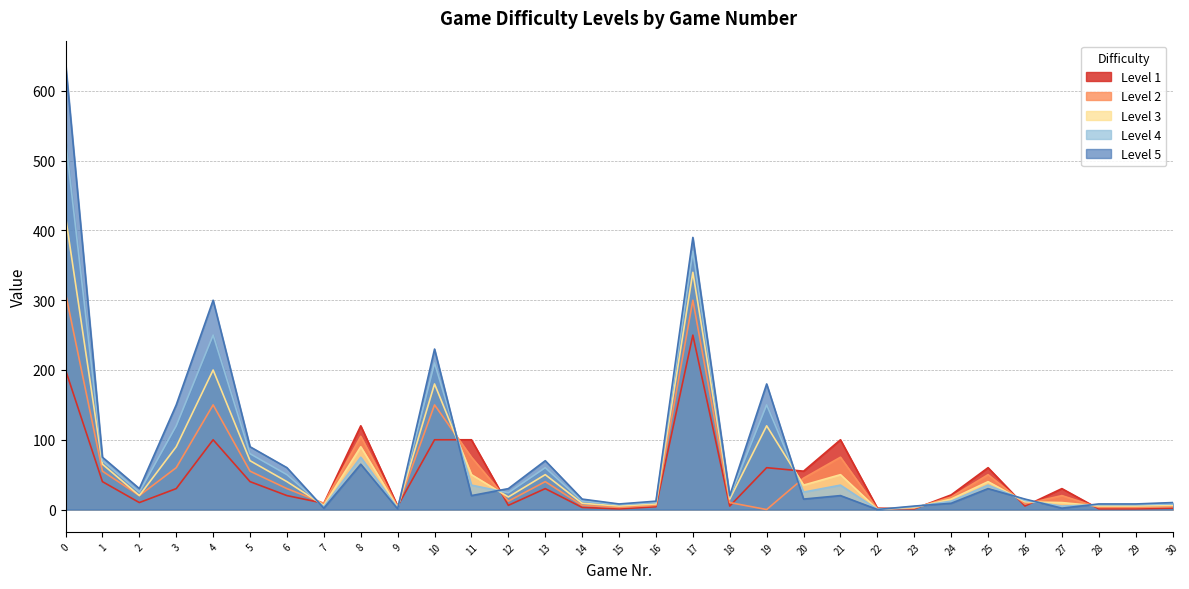

What is the sum of all Level 1 values?

1411.0